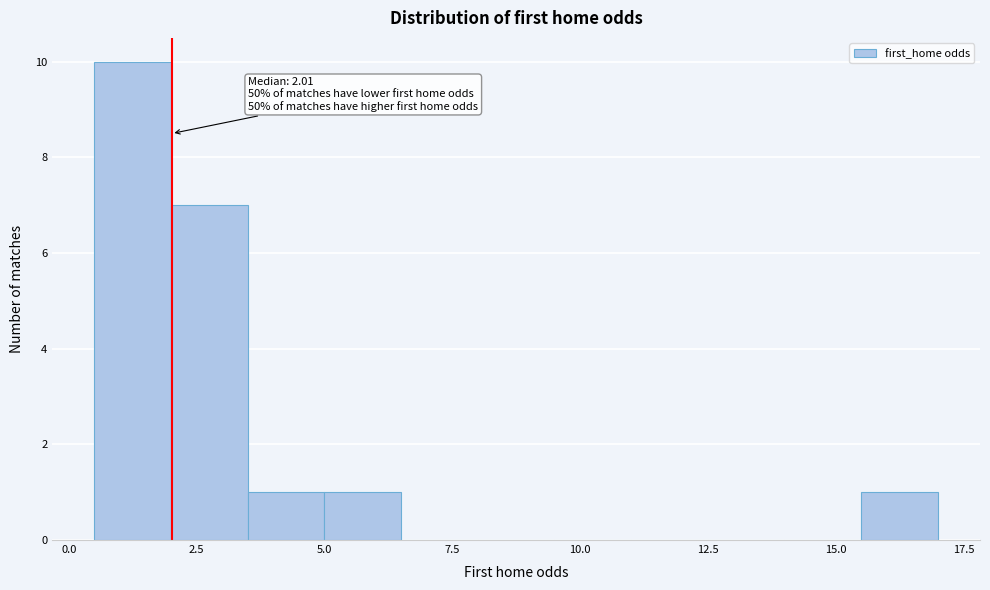

Around what value on the x-axis is the tallest bar? Give the approximate position of its centre, as read against the axis.

1.5